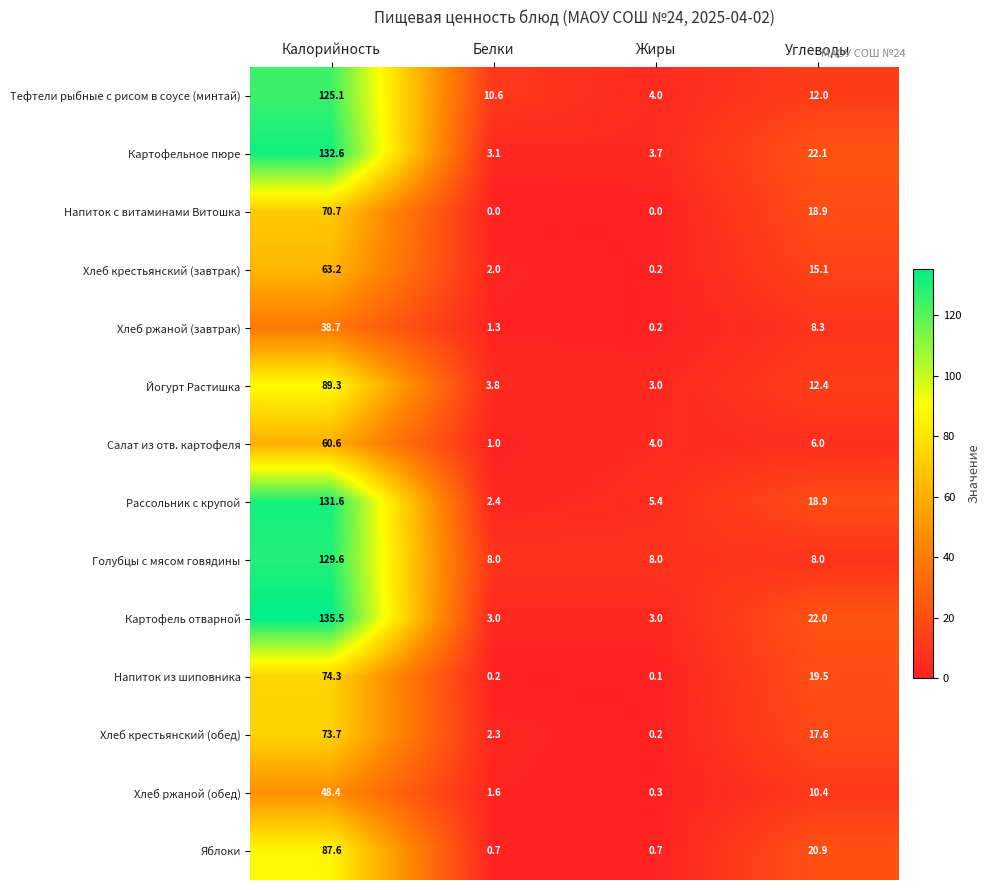

What is the highest value of the Йогурт Растишка series?

89.3